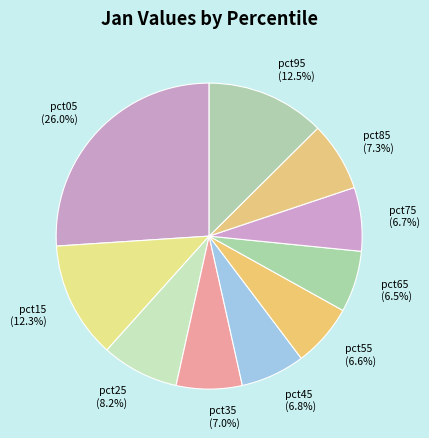

What portion of the pie excludes pct05?

74.0%